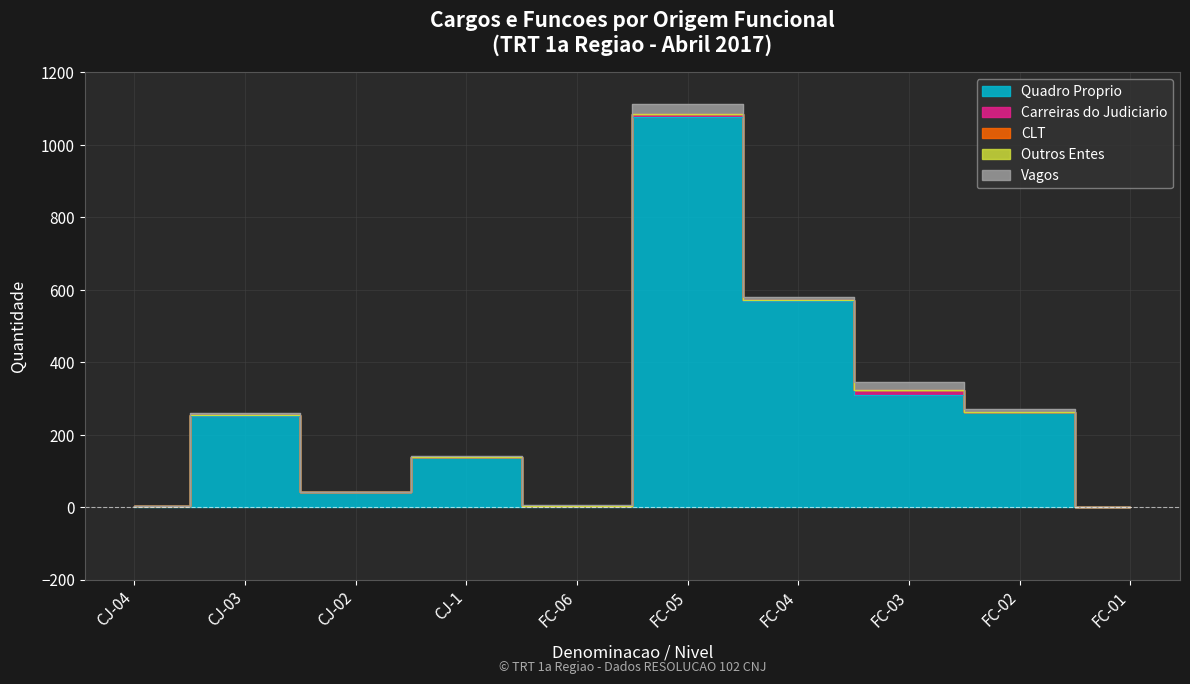

How many data points in Vagos are above 4?

4